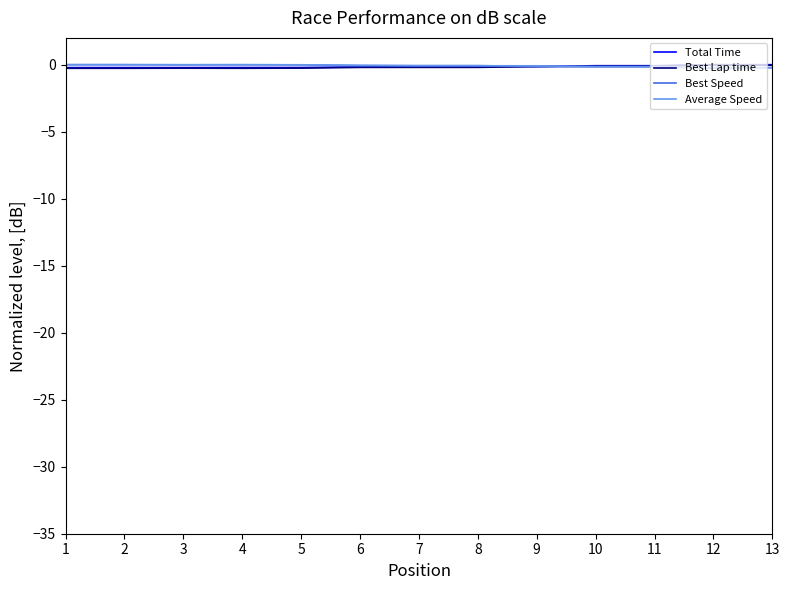

The Average Speed series shows -0.0 at 2. True or false?

True